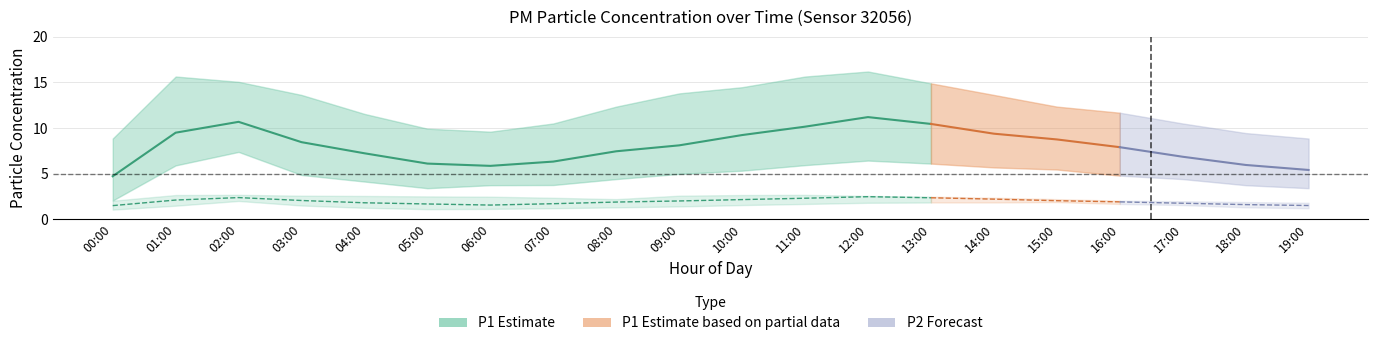

True or false: P1_lower and P2_upper intersect in this chart.

False